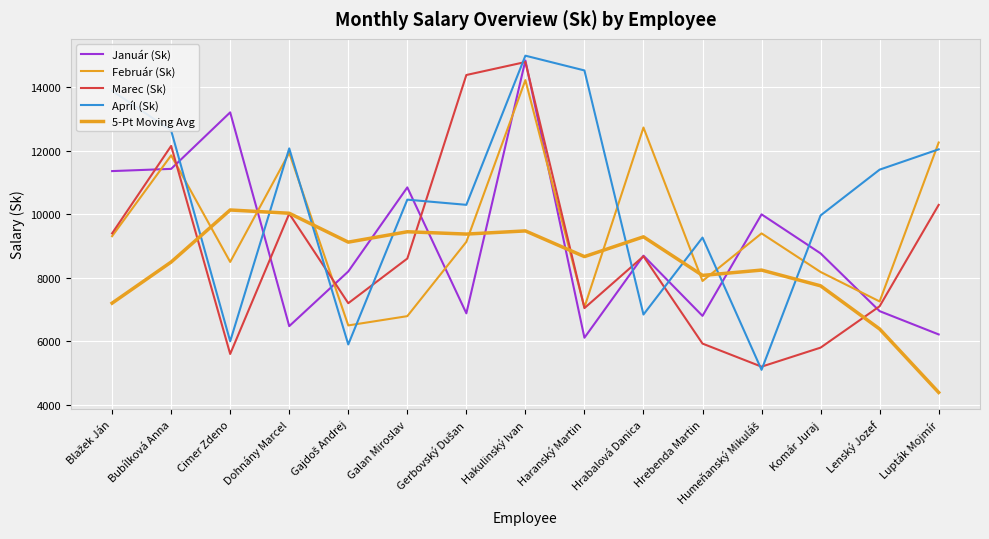

How many lines are shown in the chart?

5